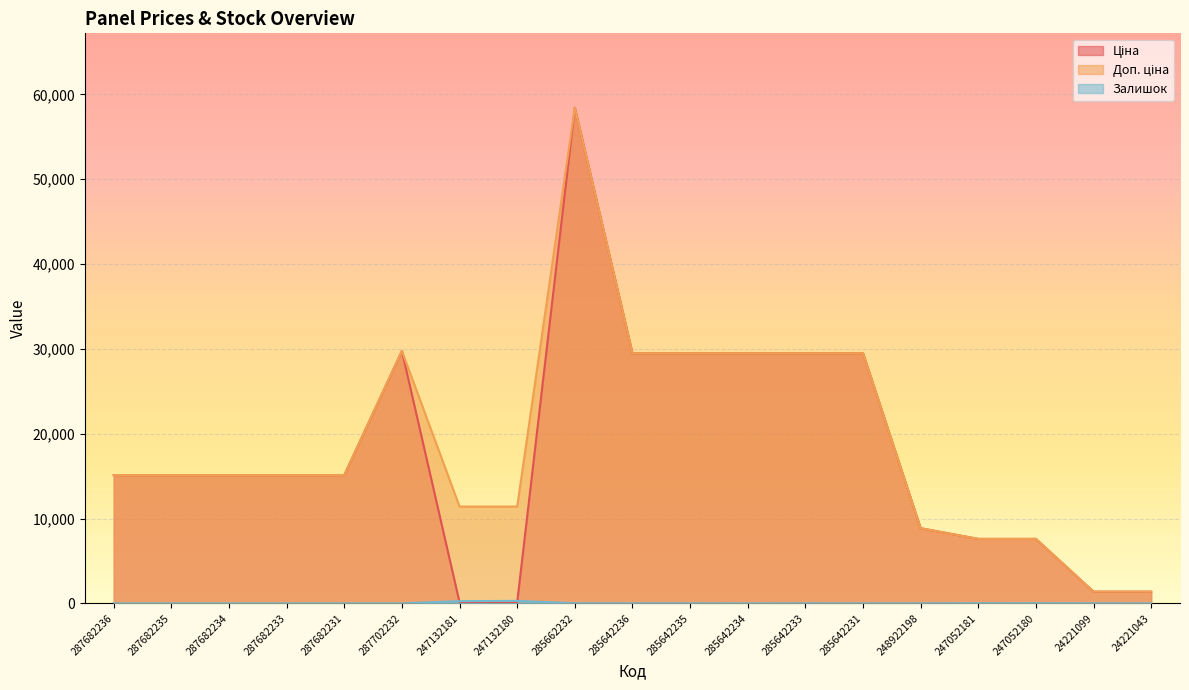

What position from the right is 287682231?

15